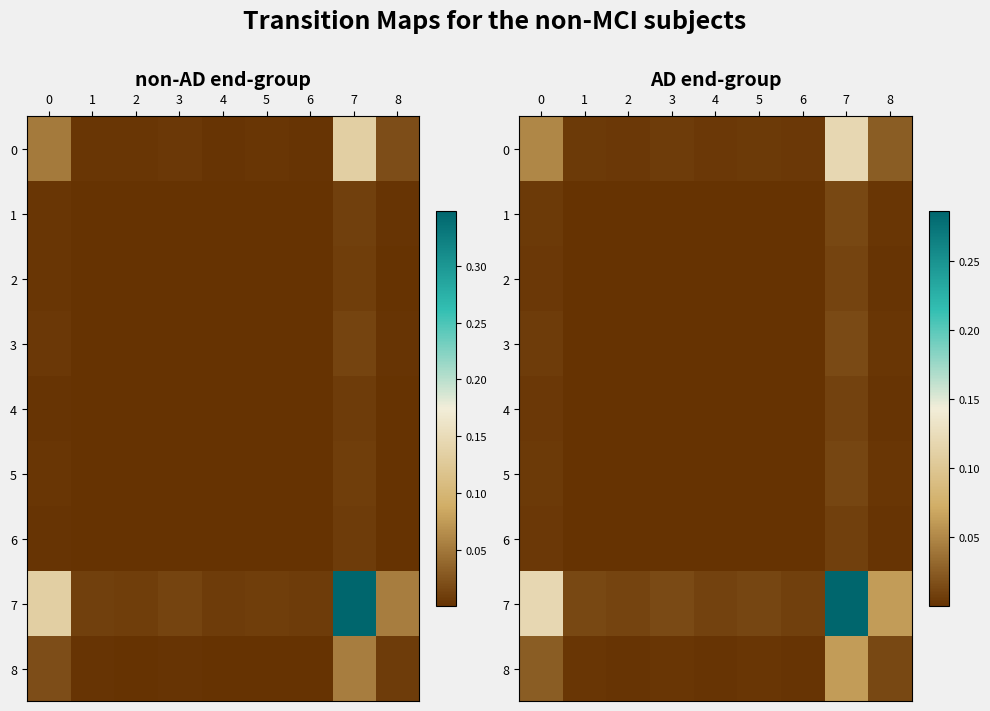

Which series has the largest total across all categories?

7